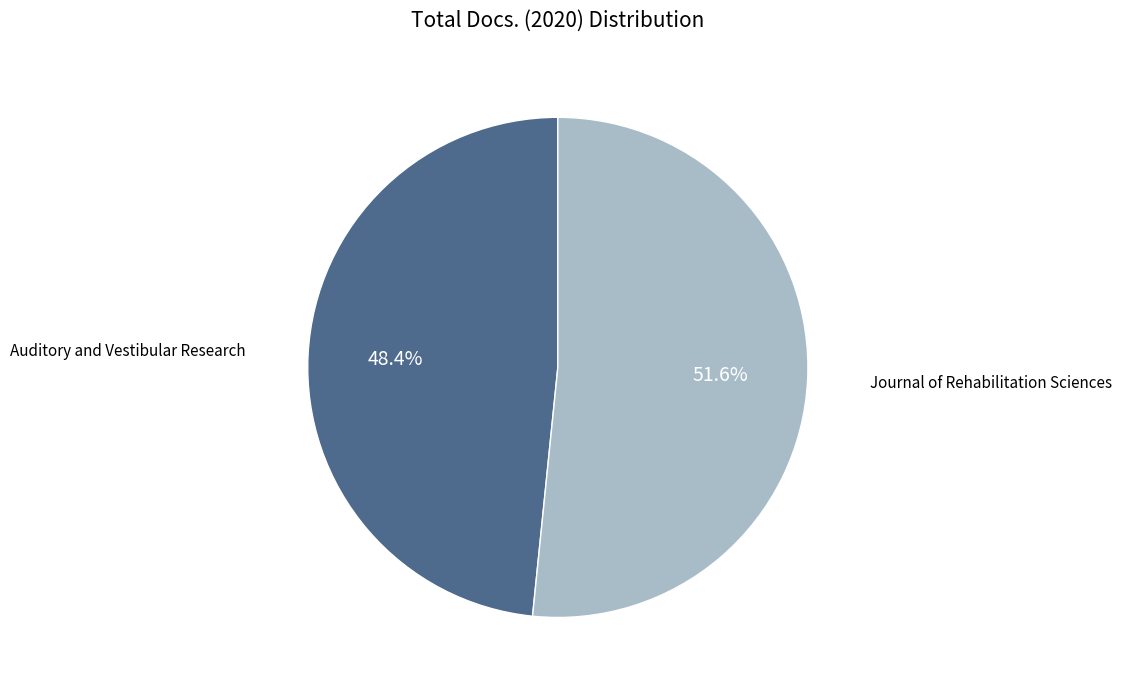

True or false: Auditory and Vestibular Research accounts for 48% of the total.

True